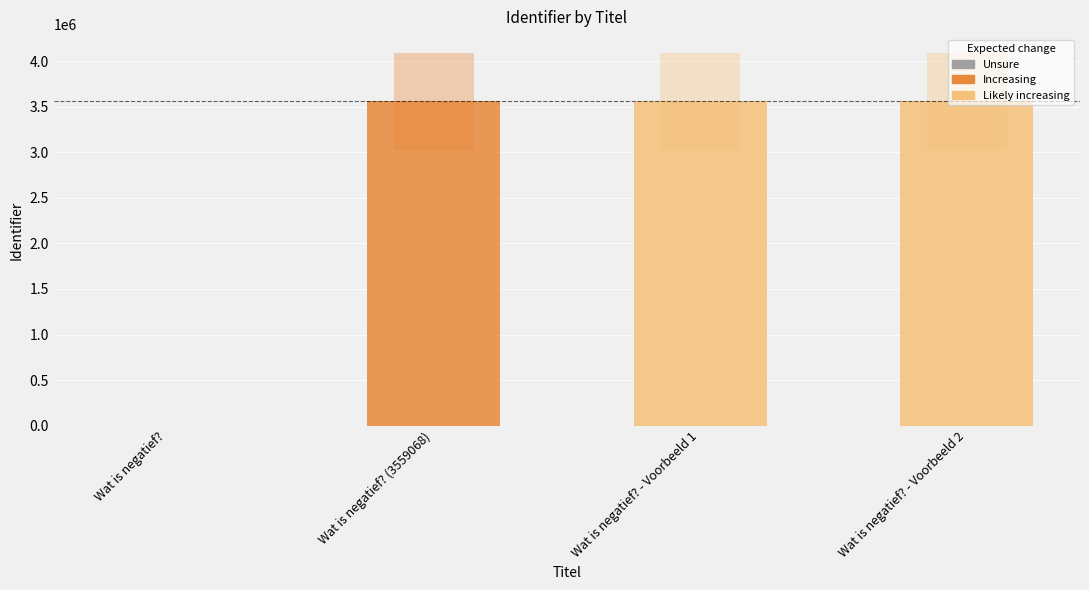

Is it true that the value at Wat is negatief? - Voorbeeld 2 is 3559072?

True